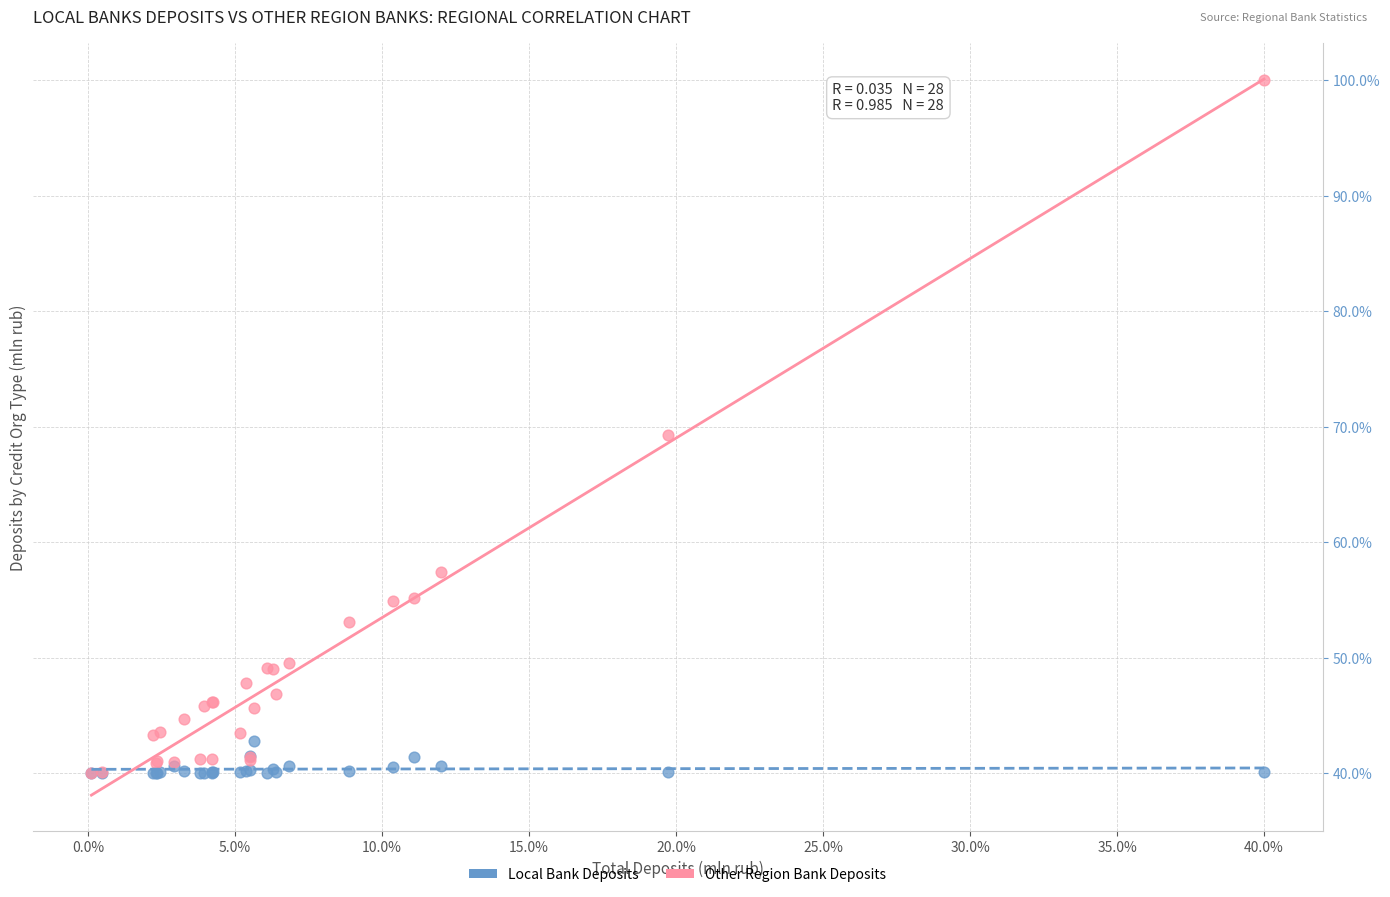

What are all the series names shown in the legend?

Local Bank Deposits, Other Region Bank Deposits